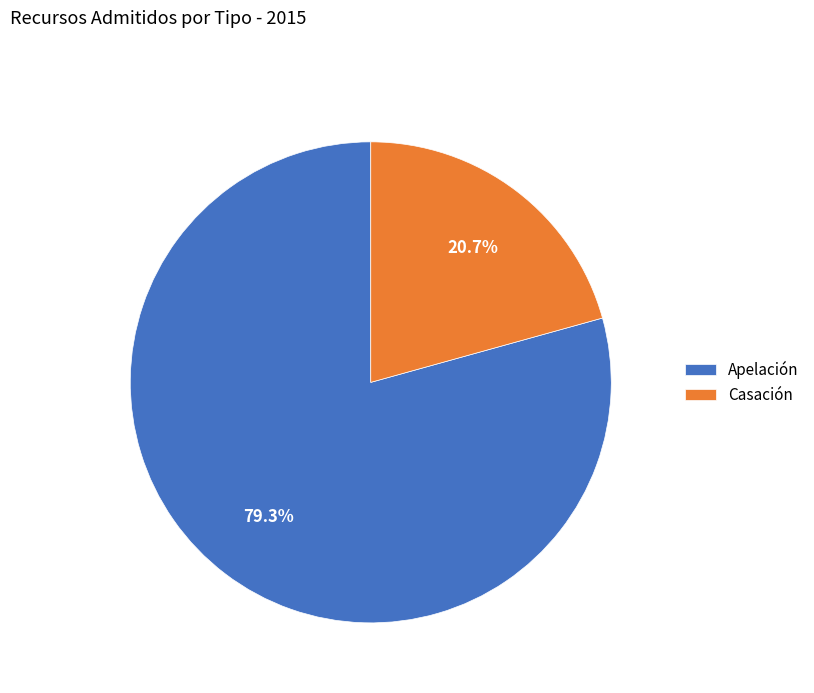

Which has a higher value, Apelación or Casación?

Apelación